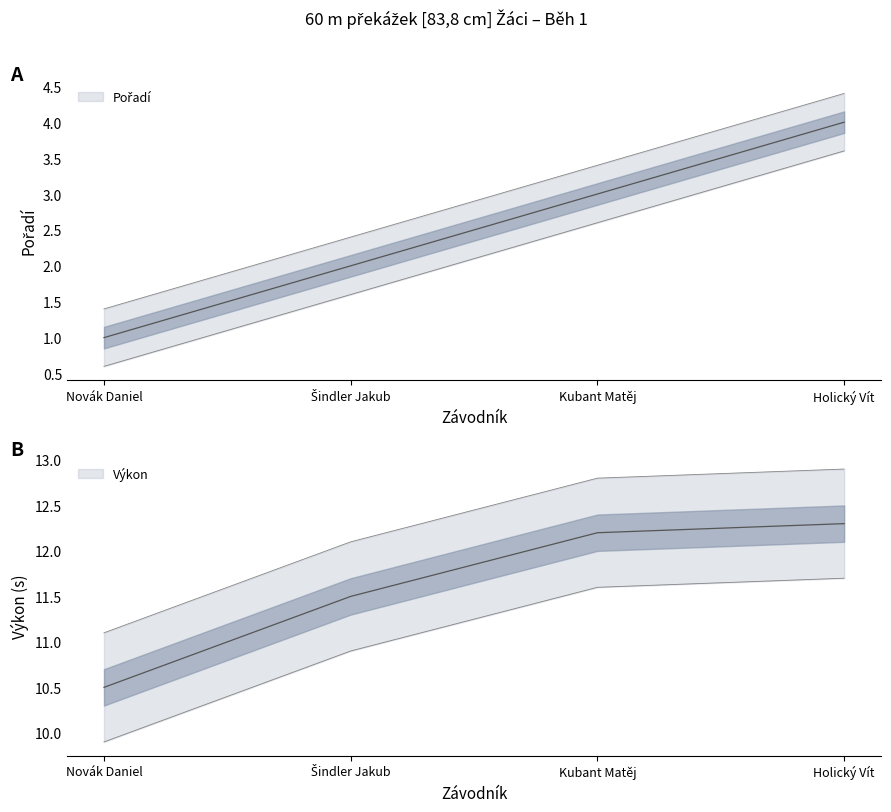

Does the chart have visible grid lines?

No